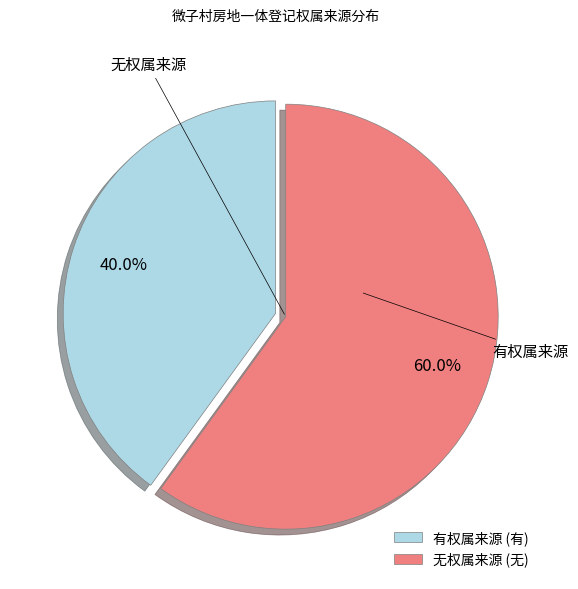

What portion of the pie excludes 有权属来源?

60.0%